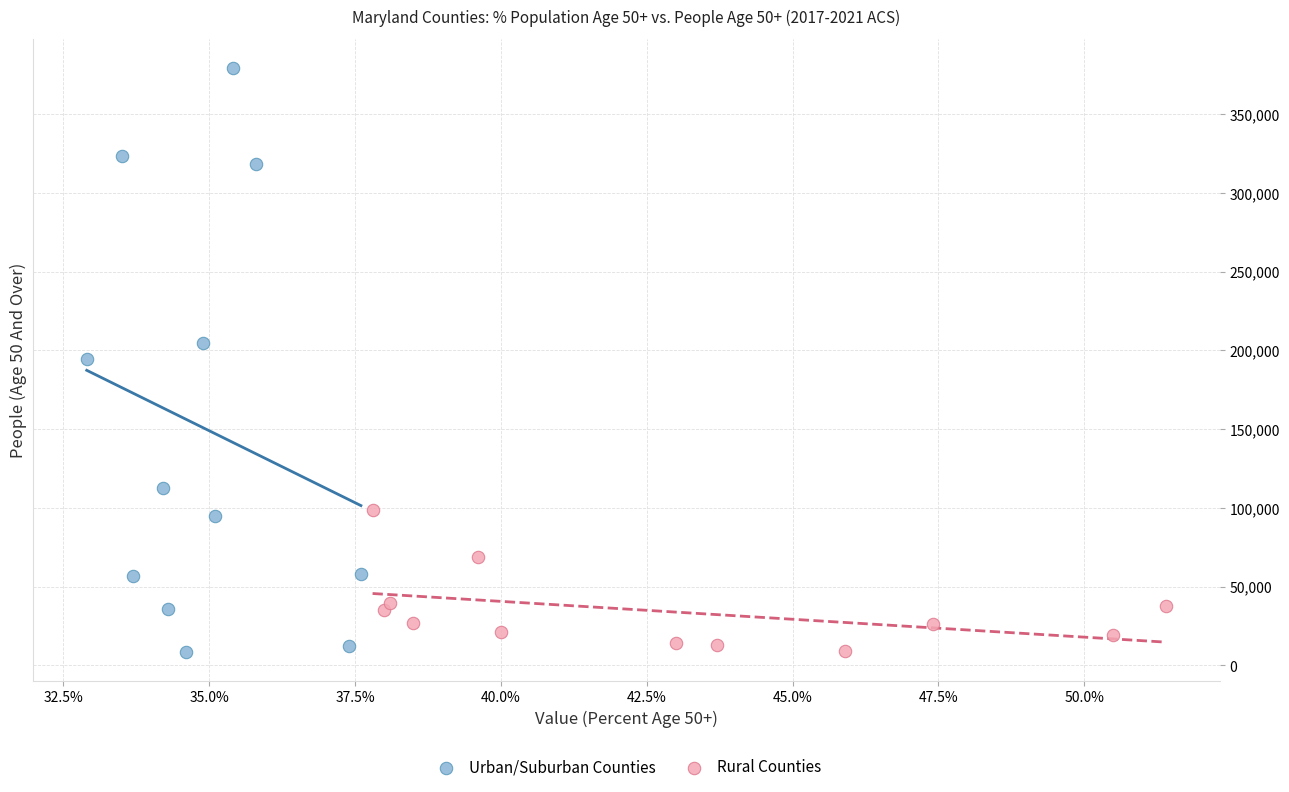

Which series has the widest spread of Y values?

Urban/Suburban Counties